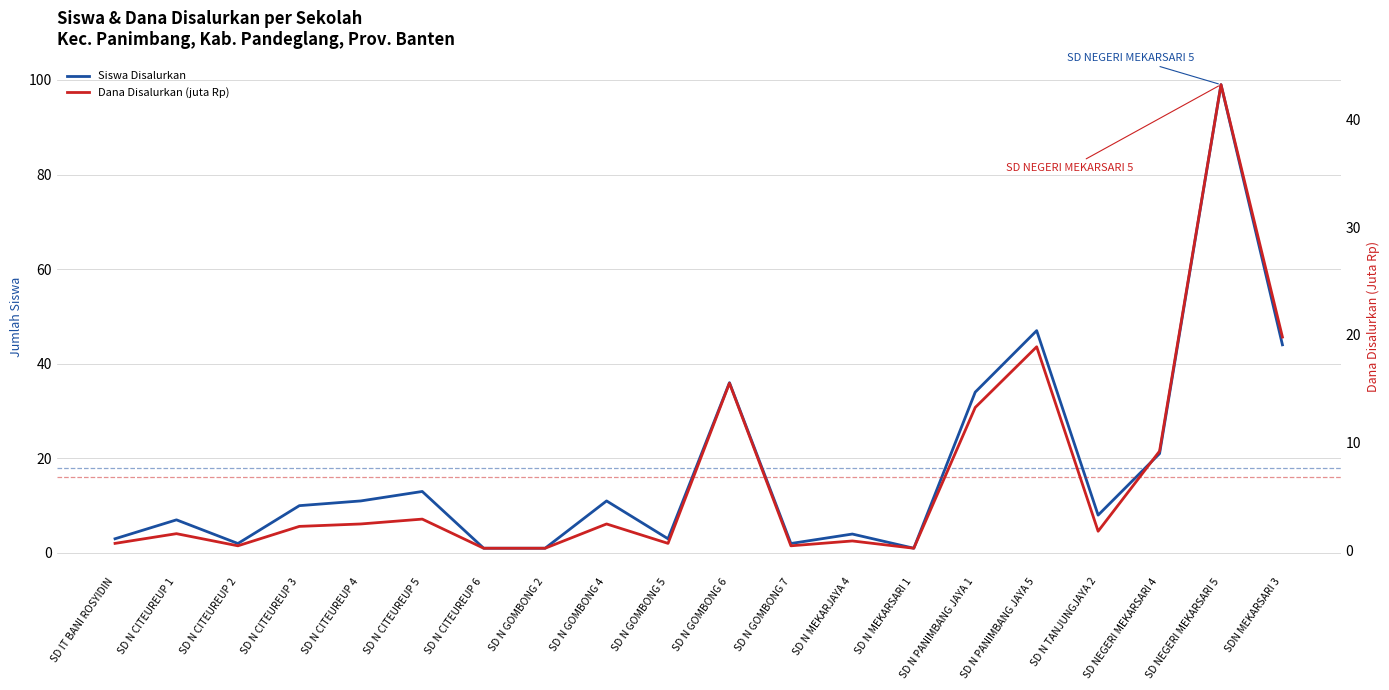

Where does the Siswa Disalurkan series first go above 10?

SD N CITEUREUP 4